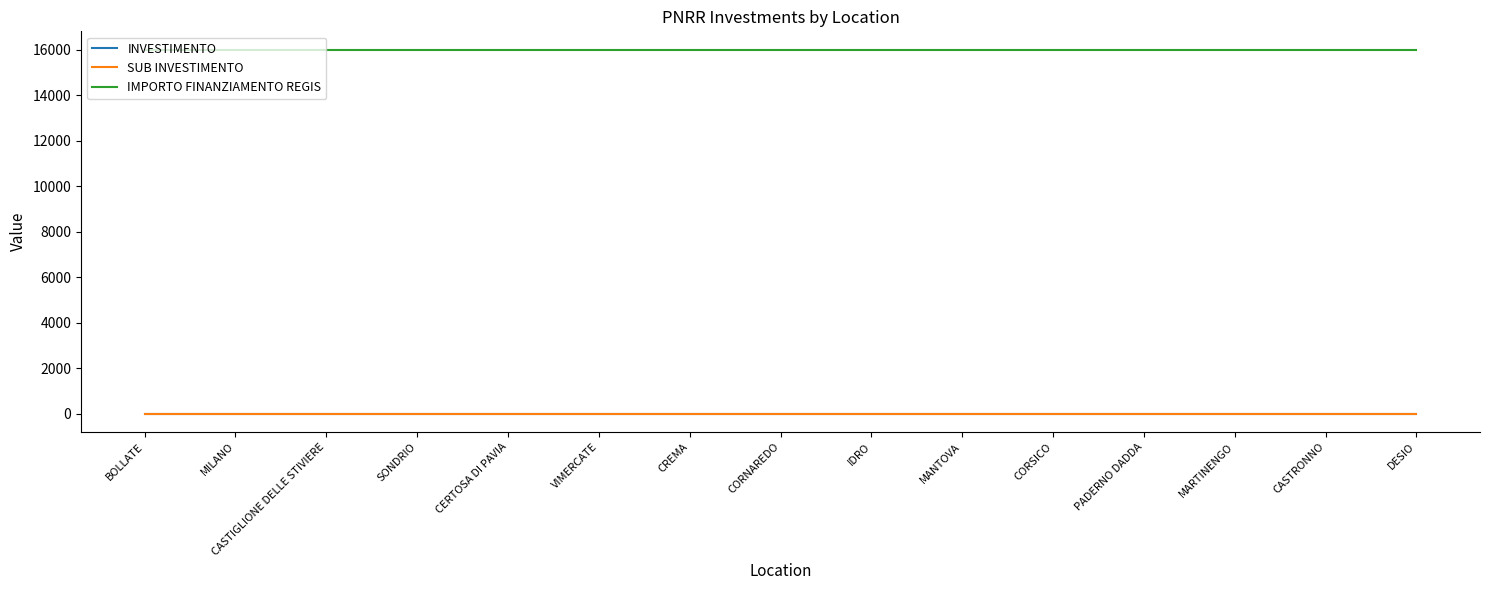

Does the chart display data point markers on the line(s)?

No